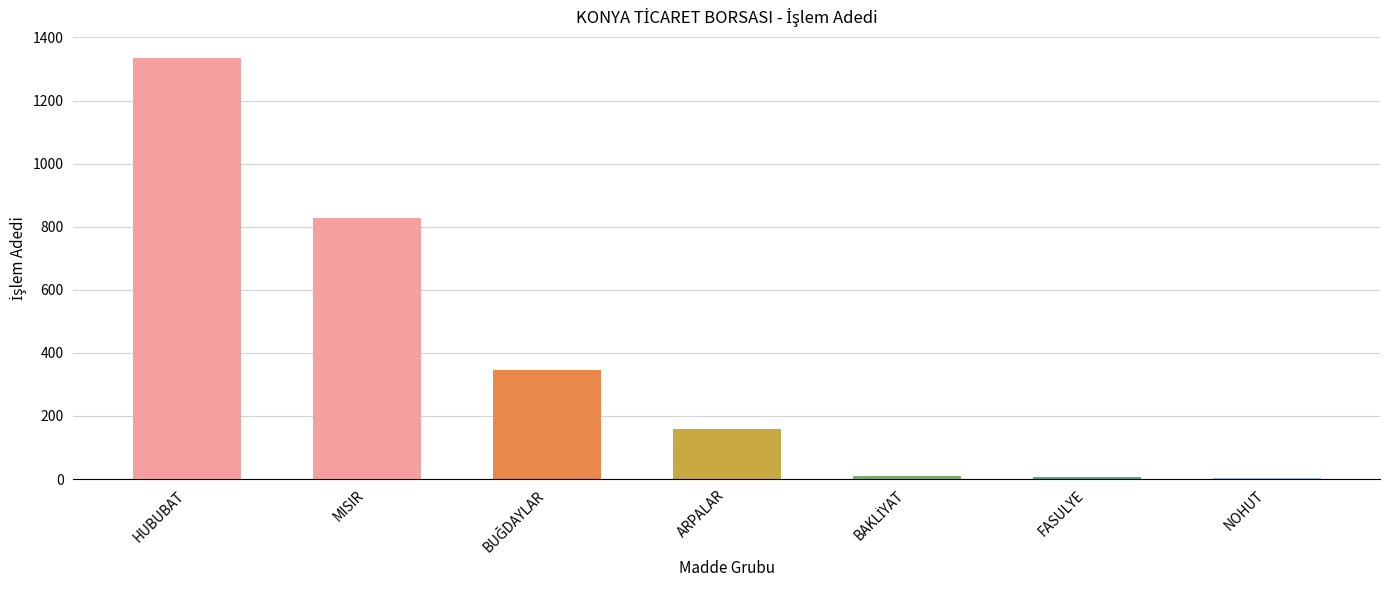

The value at ARPALAR is 69. True or false?

False